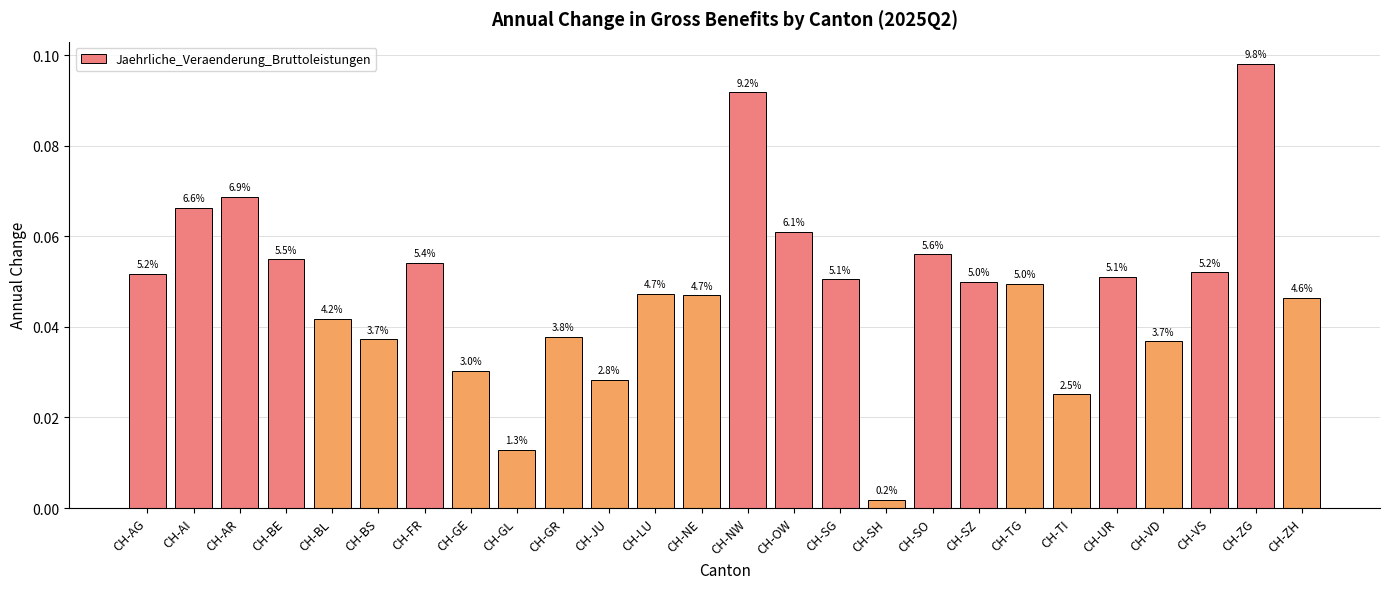

Are the bars horizontal?

No